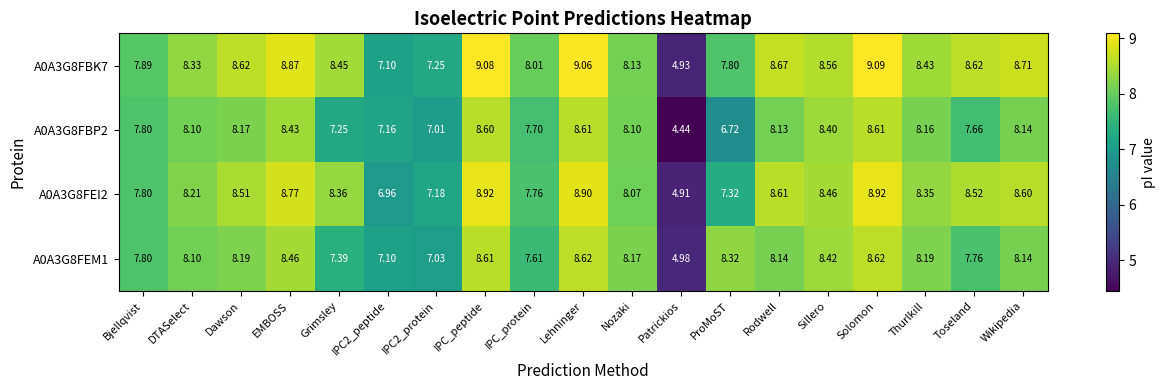

Is the value of A0A3G8FBP2 at IPC2_protein greater than the value of A0A3G8FBK7 at ProMoST?

No